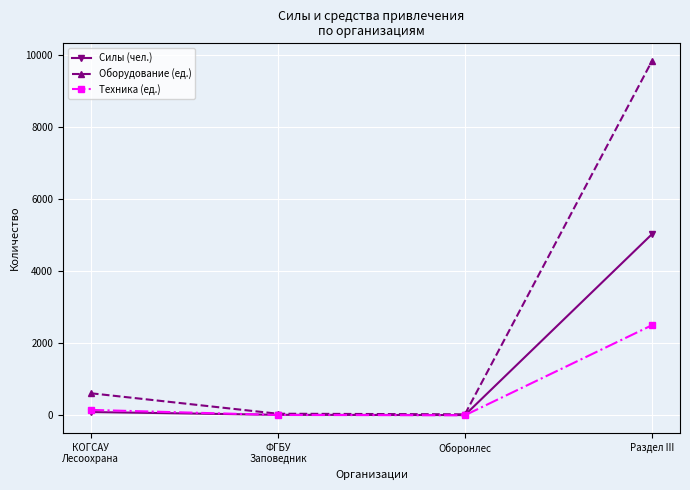

At which label does Оборудование (ед.) reach its peak?

Раздел III